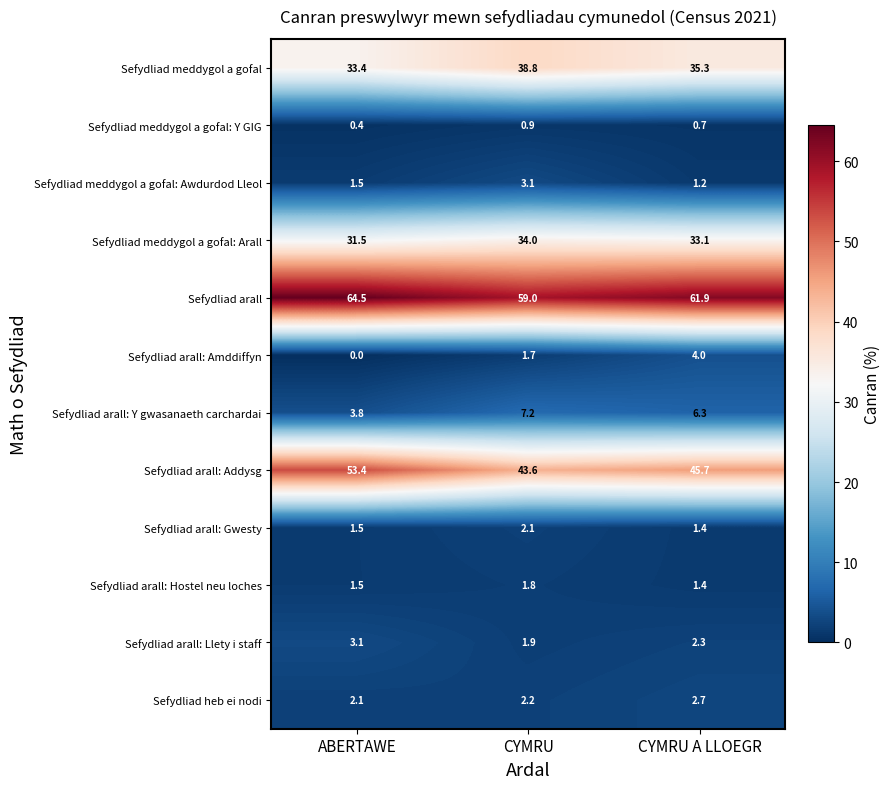

At which label does Sefydliad arall first exceed 61?

ABERTAWE